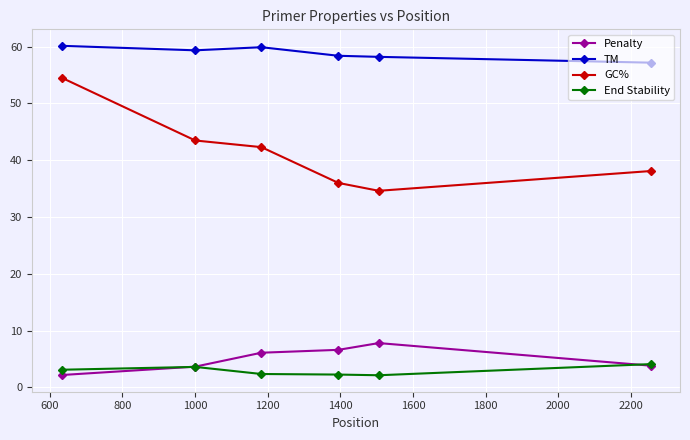

Rank the series by their maximum value, from lowest to highest.

End Stability, Penalty, GC%, TM